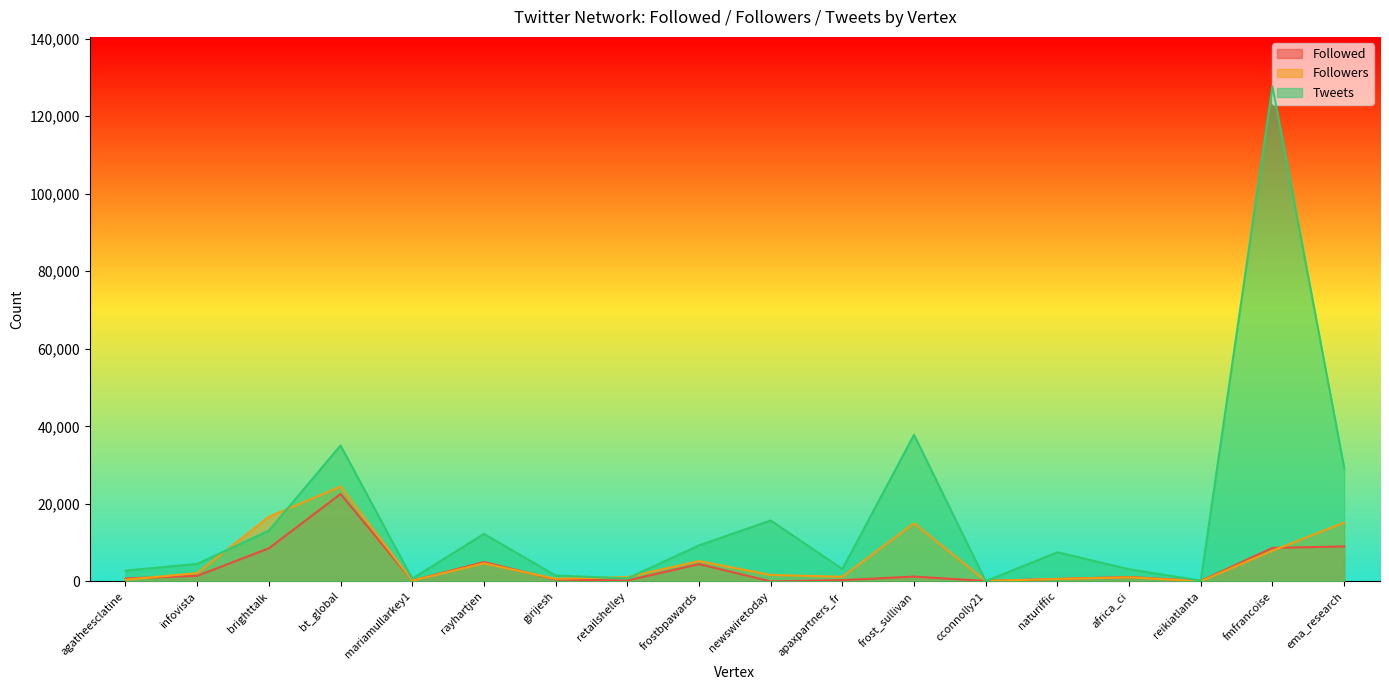

Reading left to right, list all the values displayed in this chart.

Followed: agatheesclatine=762	infovista=1439	brighttalk=8542	bt_global=22561	mariamullarkey1=199	rayhartjen=4997	girijesh=503	retailshelley=229	frostbpawards=4477	newswiretoday=0	apaxpartners_fr=339	frost_sullivan=1243	cconnolly21=129	naturiffic=648	africa_ci=1149	reikiatlanta=100	fmfrancoise=8646	ema_research=9030
Followers: agatheesclatine=433	infovista=2144	brighttalk=16661	bt_global=24462	mariamullarkey1=201	rayhartjen=4659	girijesh=684	retailshelley=1114	frostbpawards=5243	newswiretoday=1665	apaxpartners_fr=1205	frost_sullivan=15000	cconnolly21=141	naturiffic=634	africa_ci=1070	reikiatlanta=52	fmfrancoise=7921	ema_research=15171
Tweets: agatheesclatine=2793	infovista=4528	brighttalk=13082	bt_global=35059	mariamullarkey1=727	rayhartjen=12253	girijesh=1541	retailshelley=771	frostbpawards=9294	newswiretoday=15723	apaxpartners_fr=3187	frost_sullivan=37802	cconnolly21=61	naturiffic=7527	africa_ci=3138	reikiatlanta=203	fmfrancoise=127668	ema_research=29320